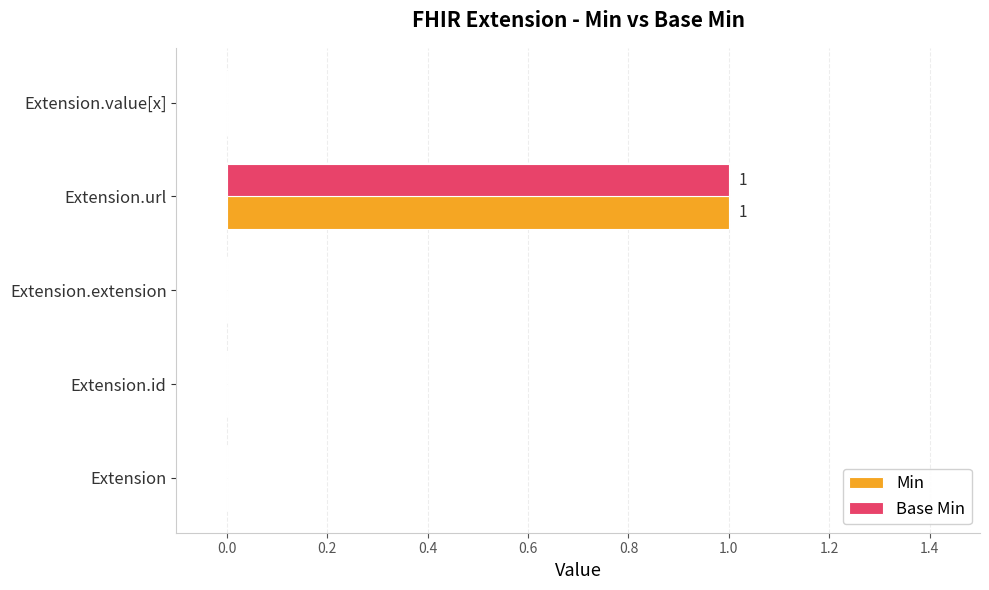

The Base Min series shows 0 at Extension.extension. True or false?

True